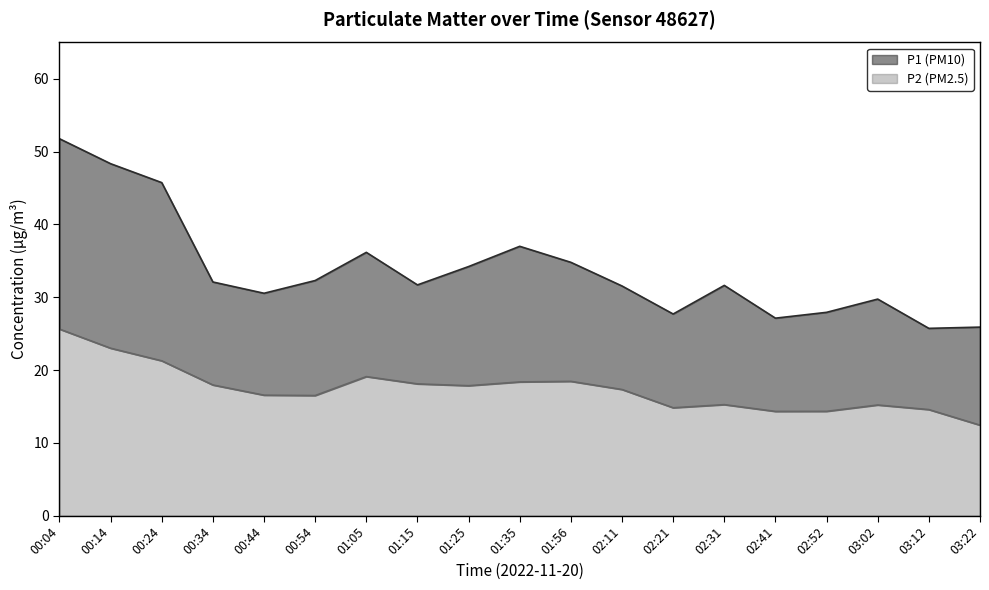

What is the average value of the P1 series?

33.8